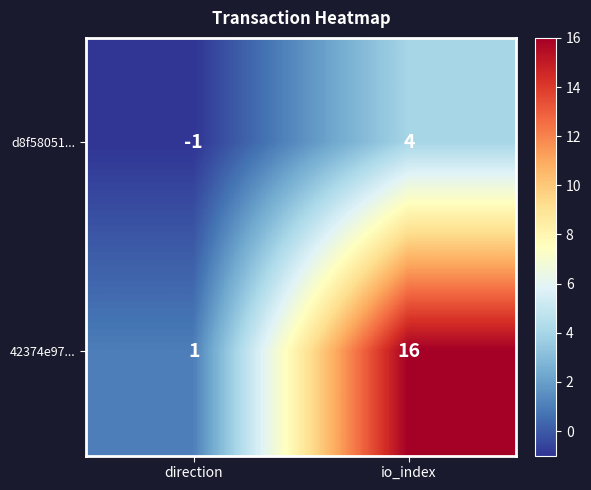

What is the maximum value shown in the chart?

16